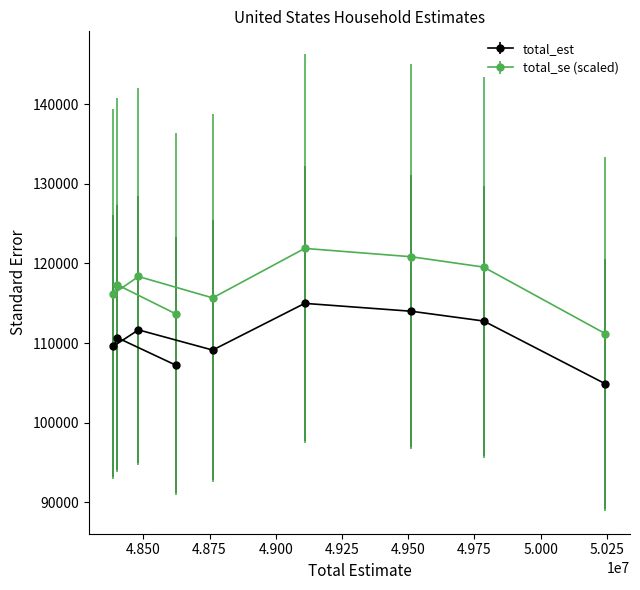

How many lines are shown in the chart?

2